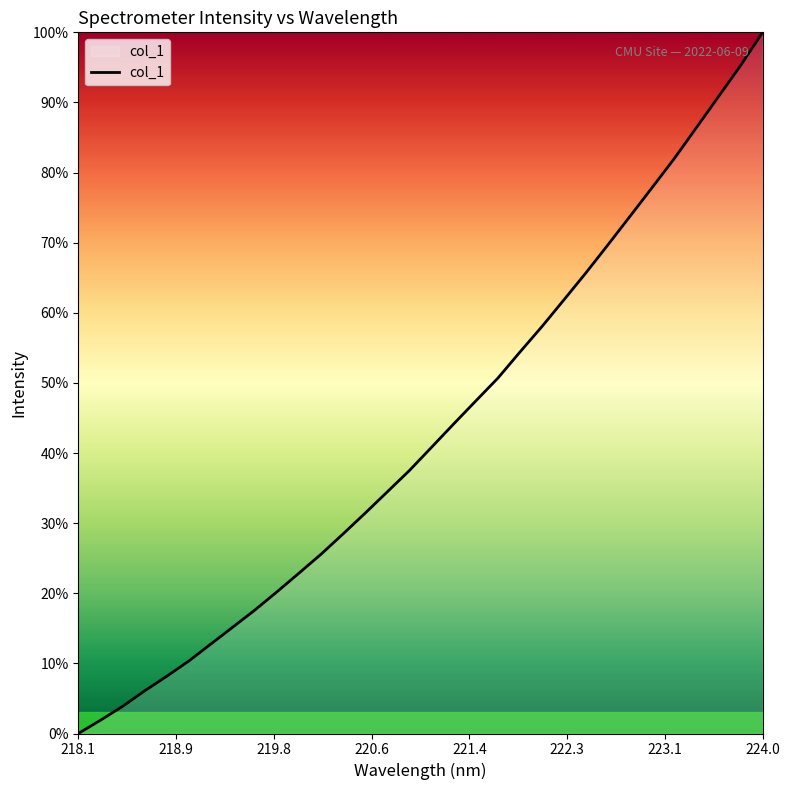

What is the difference between the maximum and minimum values?

100.0